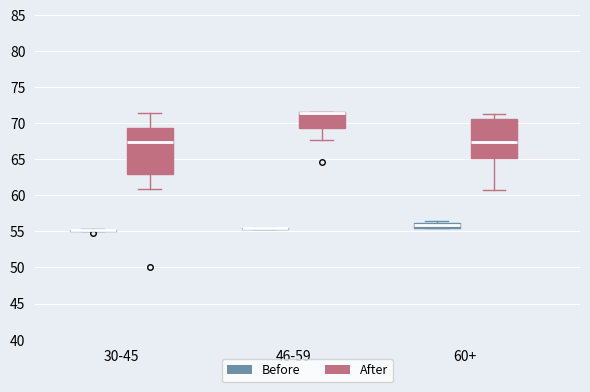

Which box is the tallest, from its lower edge to its upper edge?

30-45 (After)